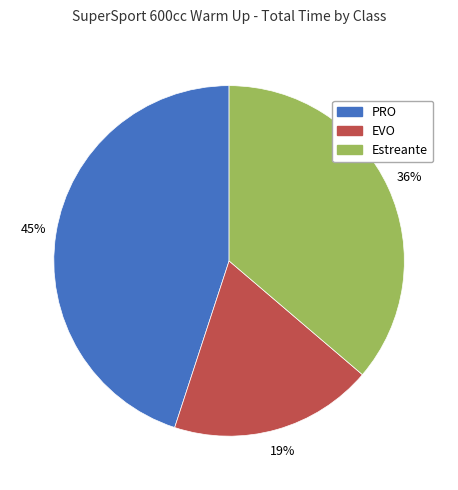

Combined, do Estreante and PRO account for over 50%?

Yes